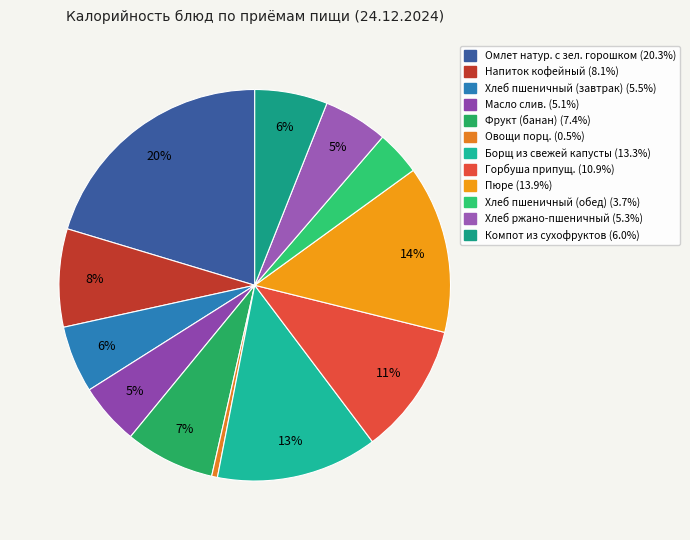

What is the total percentage of Фрукт (банан) and Напиток кофейный?

15.5%